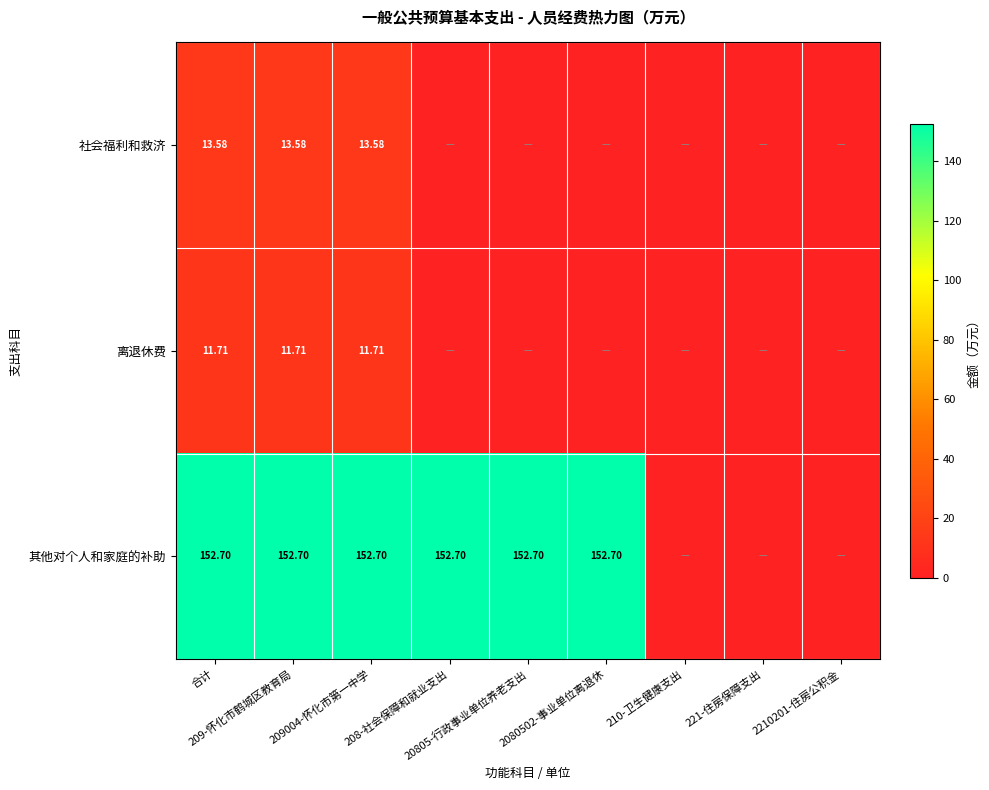

The value of 其他对个人和家庭的补助 at 208-社会保障和就业支出 is 97.4. True or false?

False